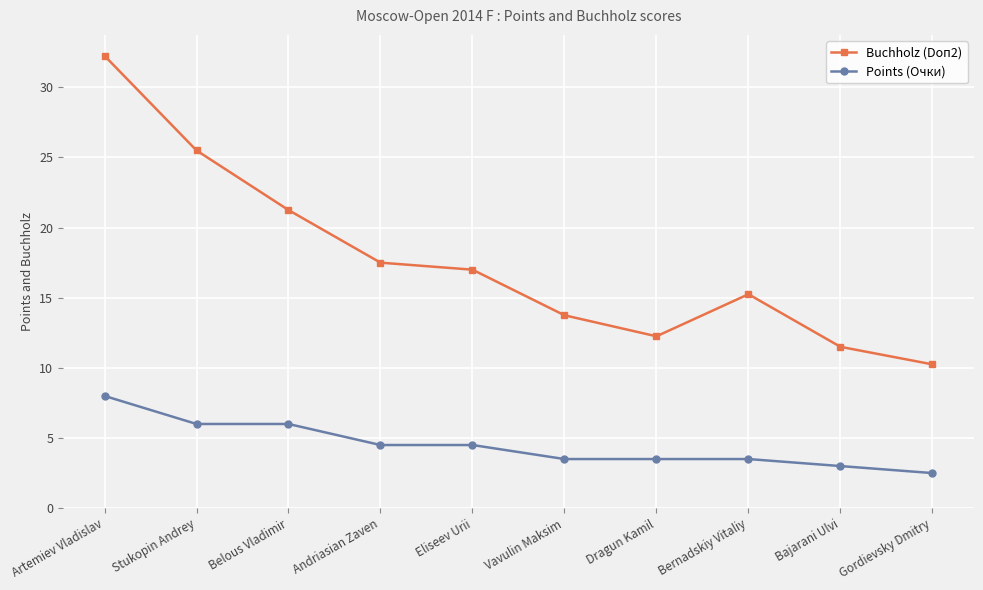

What is the difference between the Points (Очки) values at Dragun Kamil and Stukopin Andrey?

2.5